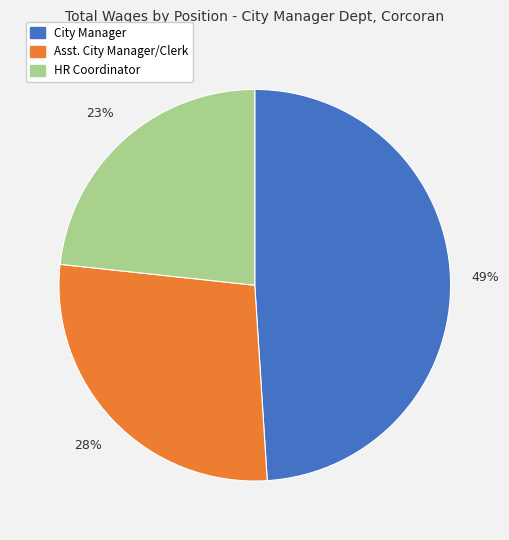

To the nearest percent, what is the average slice percentage?

33%